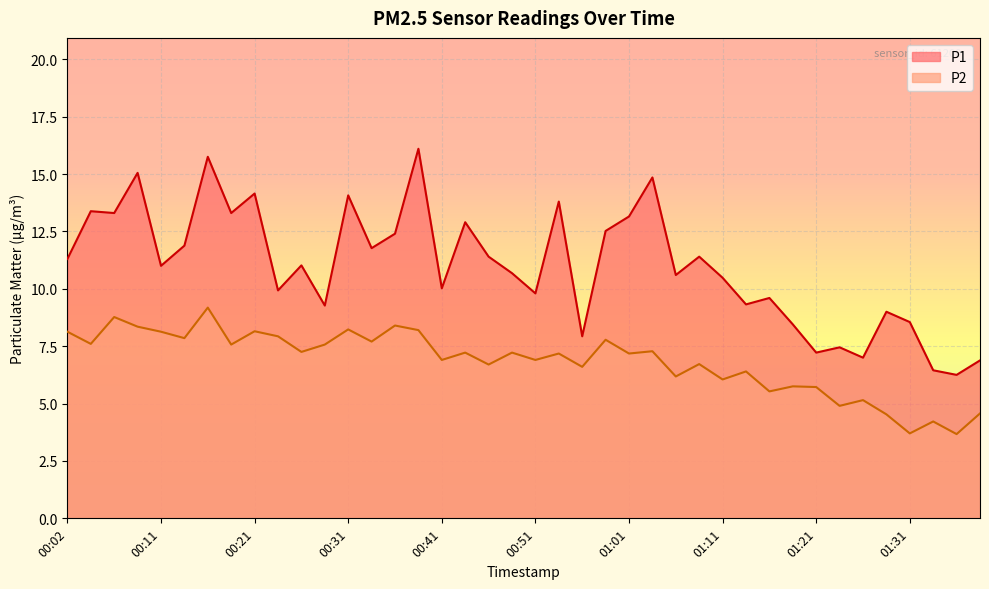

True or false: P2 has a value of 9.6 at 00:56.

False